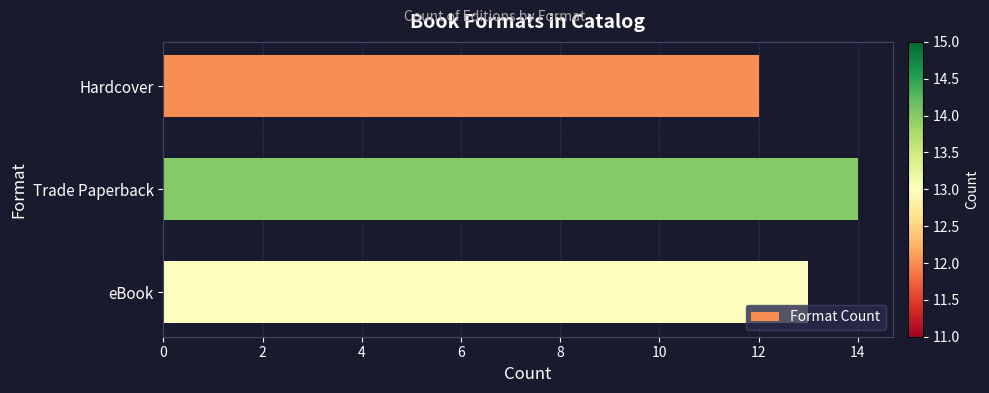

The chart shows a value of 8 at eBook. True or false?

False